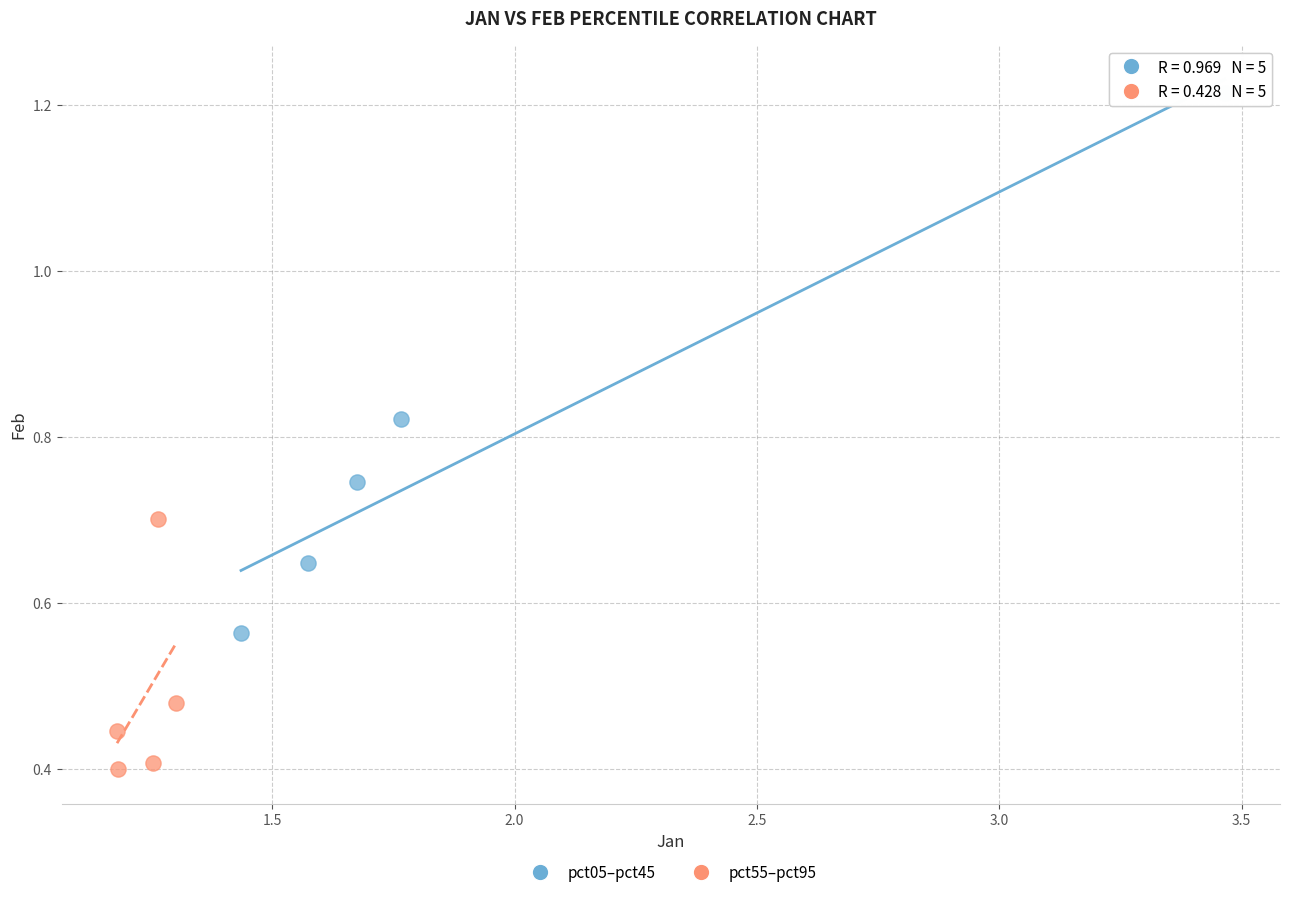

Which series has the widest spread of Y values?

pct05–pct45